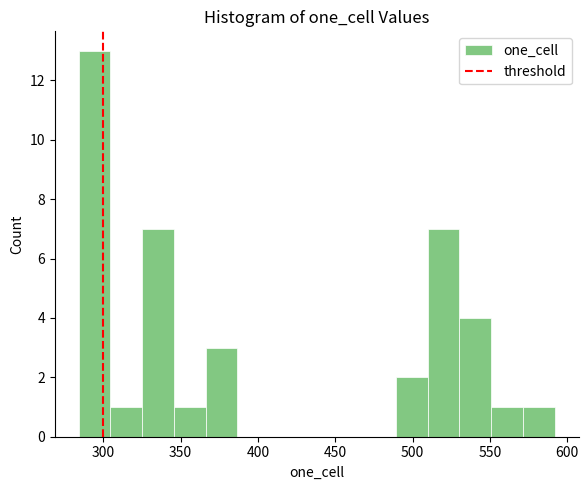

How tall is the bar that spans 490 to 510 on the x-axis? Neither the bar edges nor the heights are printed on the chart, so give them approximately, as read against the axes.

2